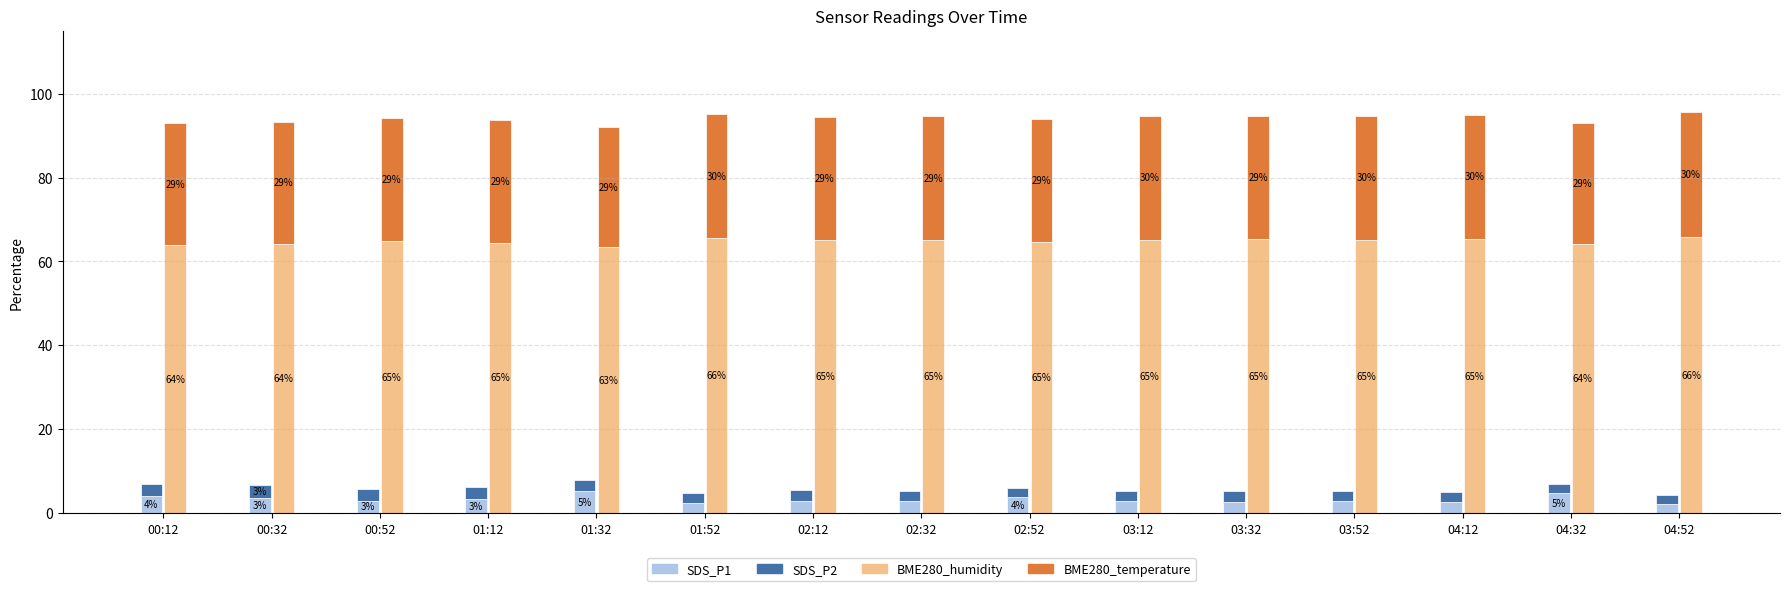

What is the greatest value displayed?

65.8